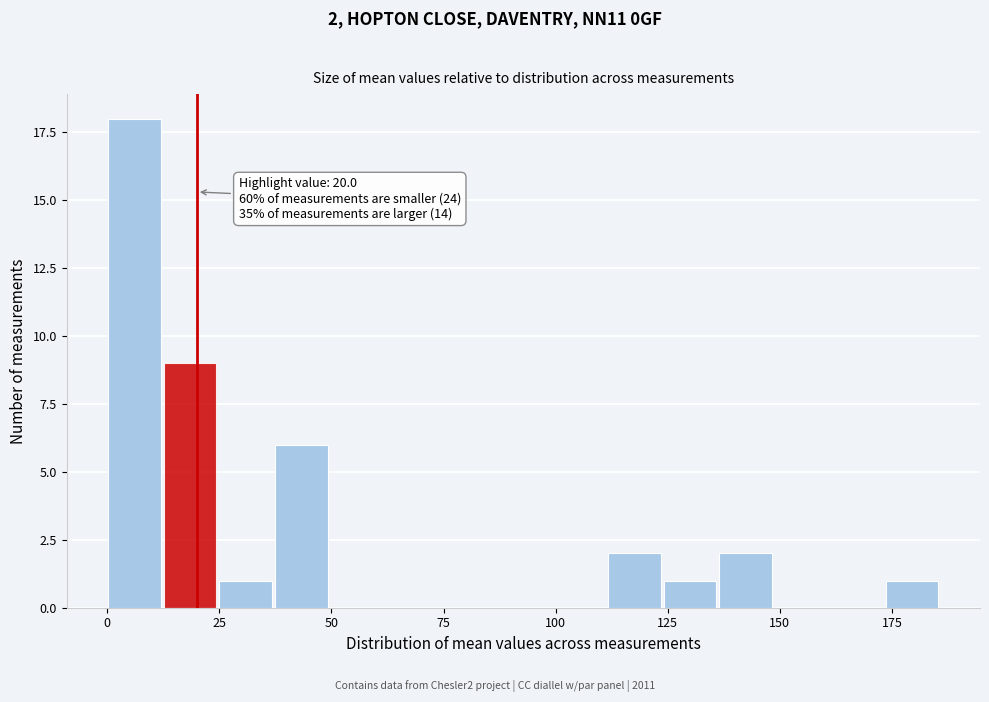

Around what value on the x-axis is the tallest bar? Give the approximate position of its centre, as read against the axis.

5